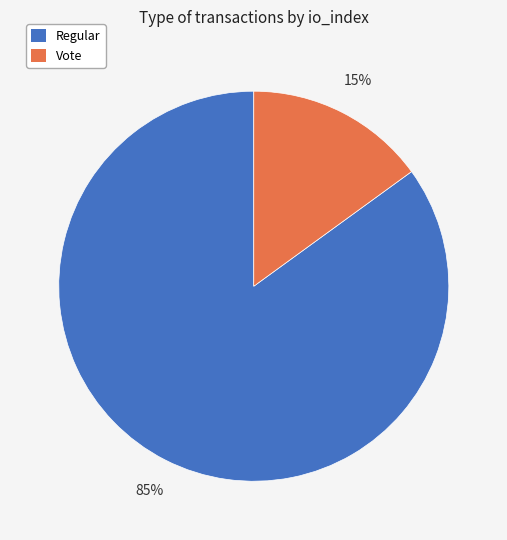

To the nearest percent, what is the difference between the largest and smallest slice percentages?

70%